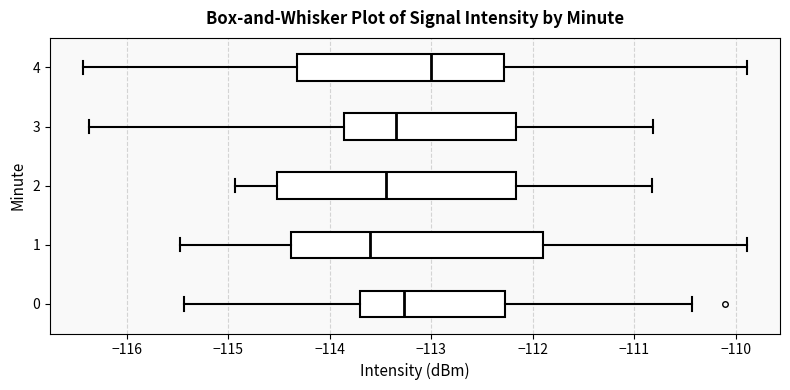

Which box is the widest, from its left edge to its right edge?

1